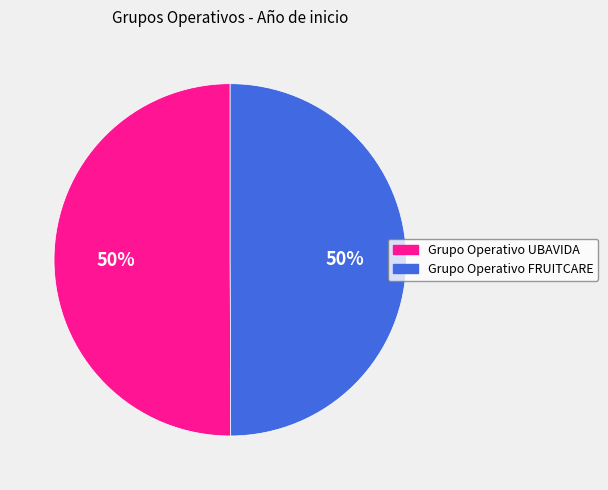

What is the ratio of the value at Grupo Operativo FRUITCARE to the value at Grupo Operativo UBAVIDA?

1.0